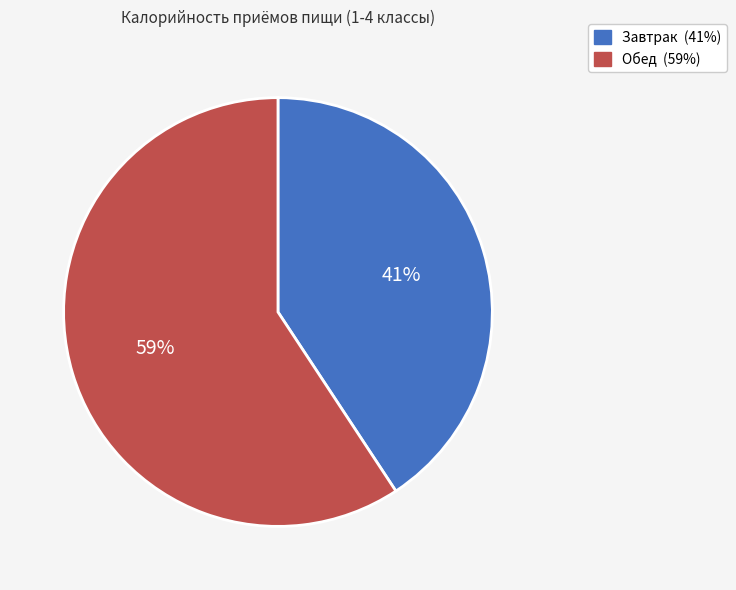

To the nearest percent, what portion does Завтрак represent?

41%